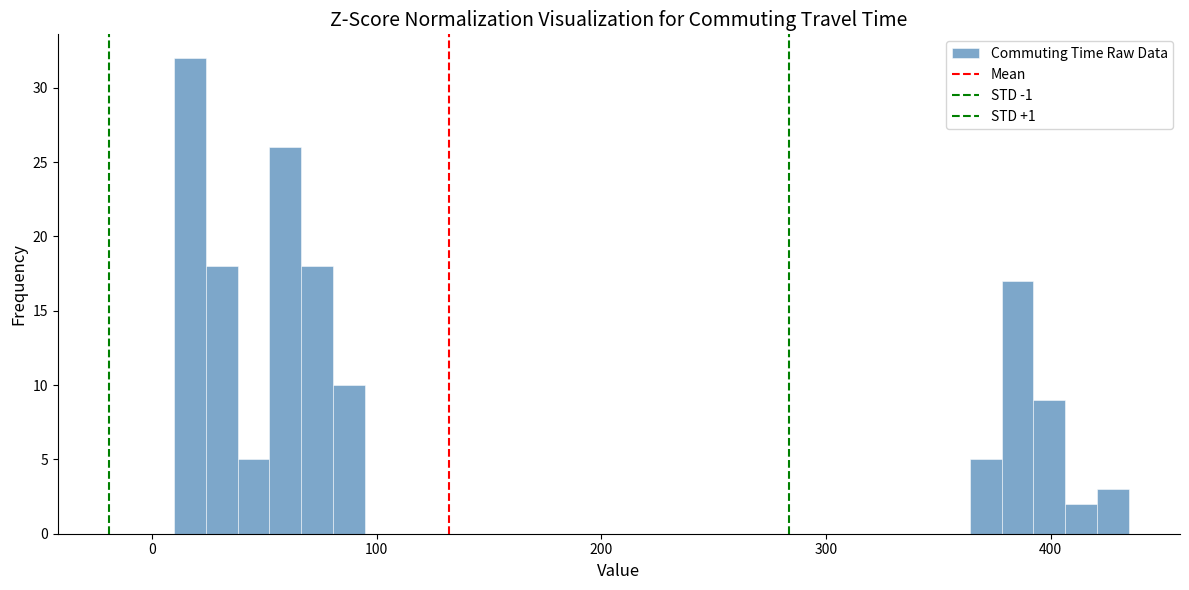

Read against the x-axis, roughly where is the centre of the tallest bar?

20